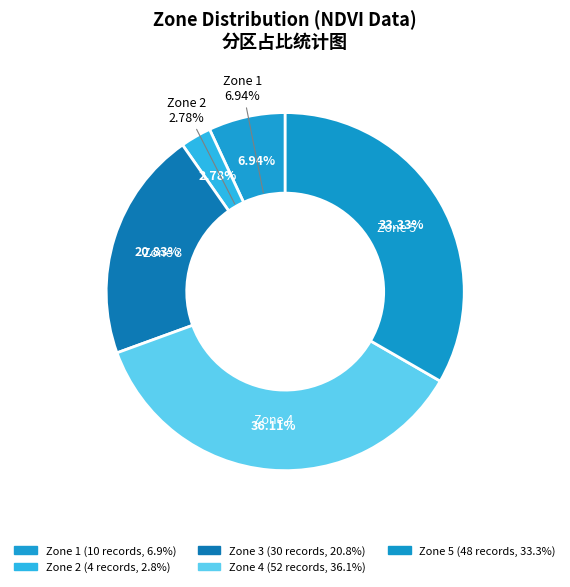

Does Zone 6 account for over 50% of the chart?

No